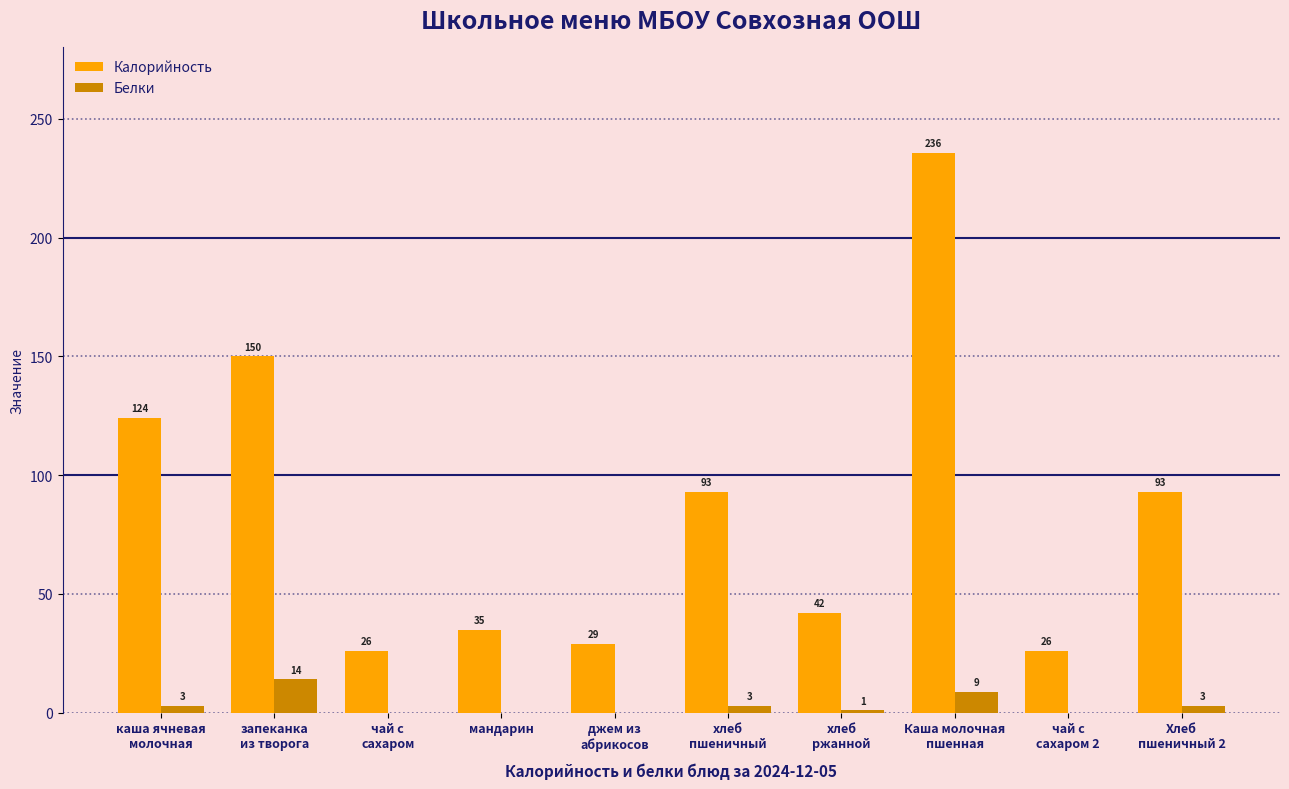

What is the greatest value displayed?

235.5